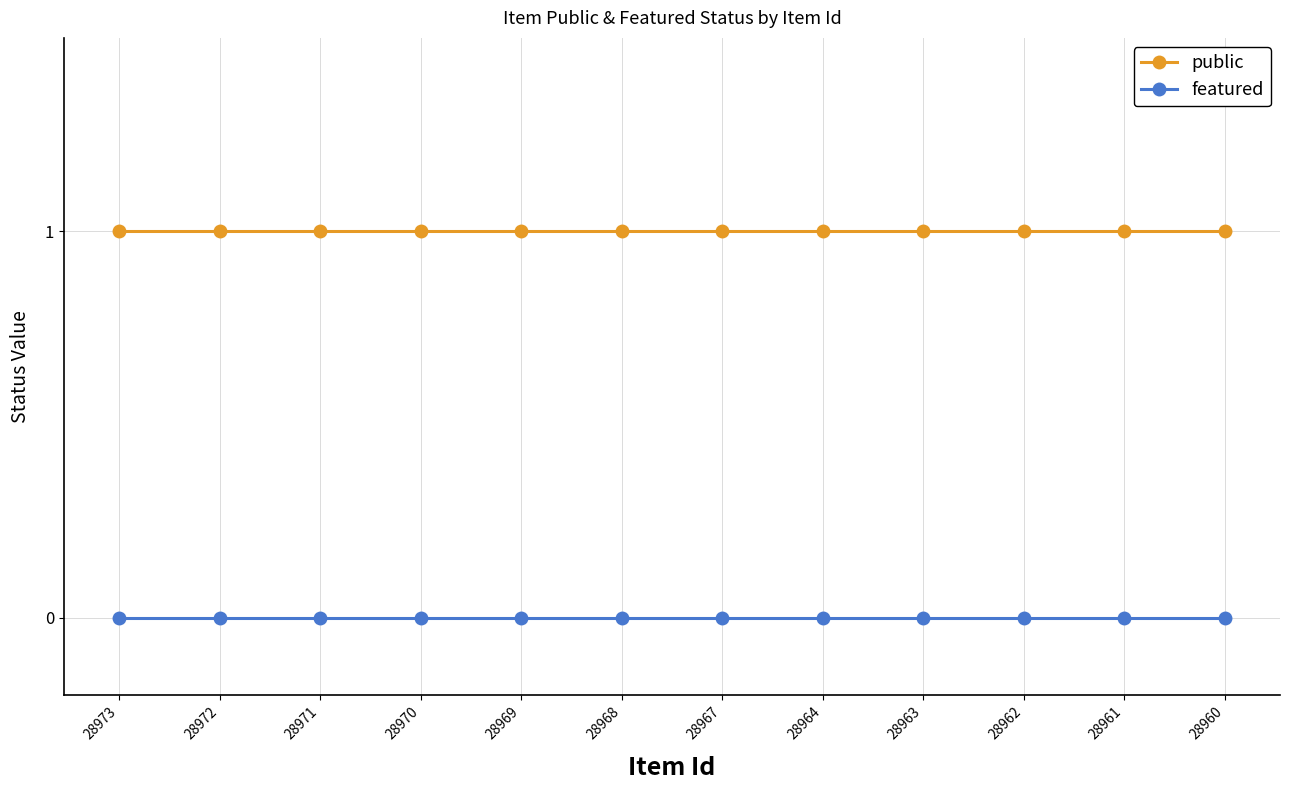

How many categories are shown in the chart?

12